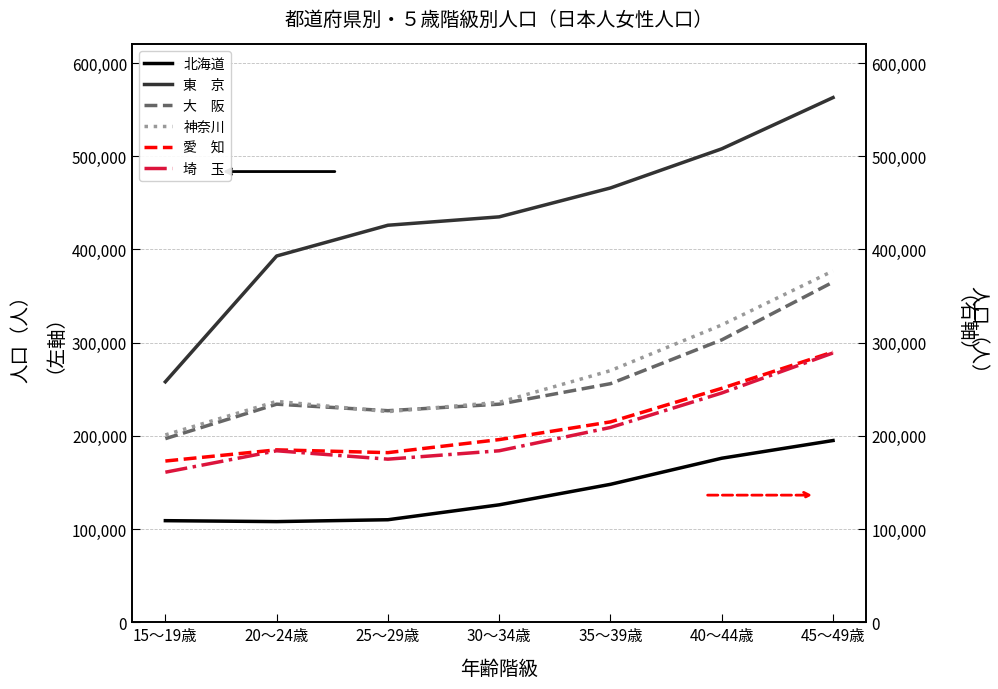

Is it true that 愛　知 equals 251000 at 40～44歳?

True